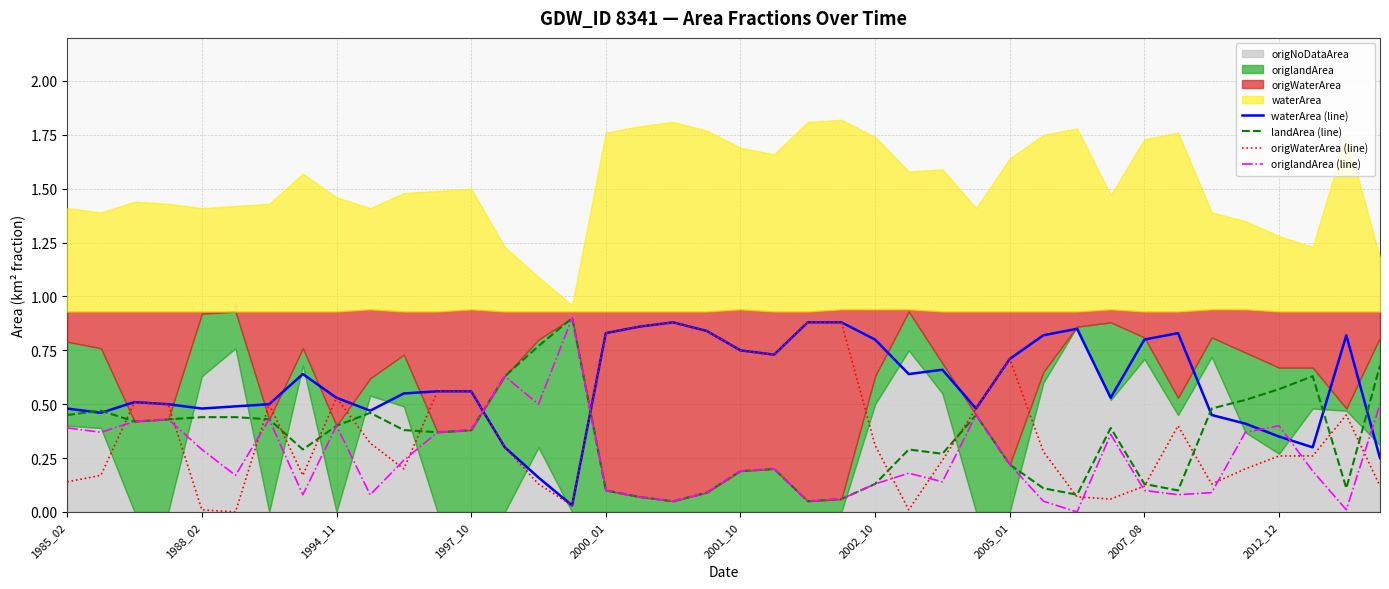

Rank the series at 1988_02 from highest to lowest value.

waterArea (line), landArea (line), origlandArea (line), origWaterArea (line)